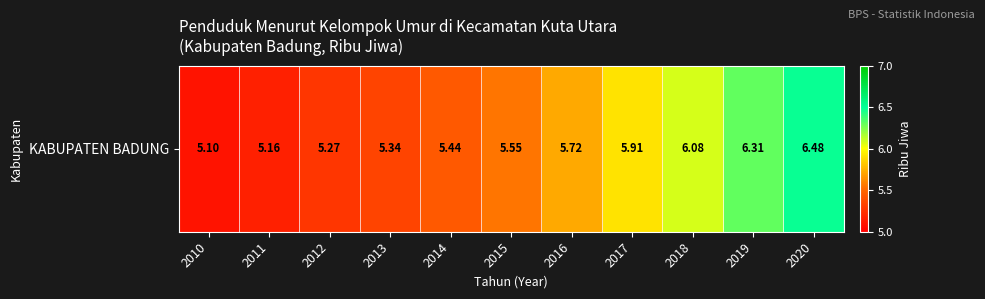

Reading left to right, what are all the values shown in this chart?

2010=5.1	2011=5.2	2012=5.3	2013=5.3	2014=5.4	2015=5.5	2016=5.7	2017=5.9	2018=6.1	2019=6.3	2020=6.5